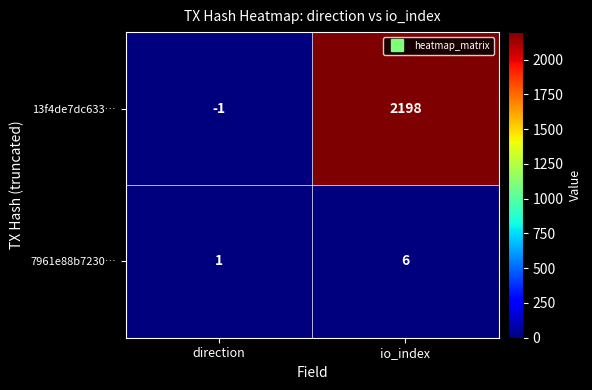

What is the sum of all 7961e88b7230… values?

7